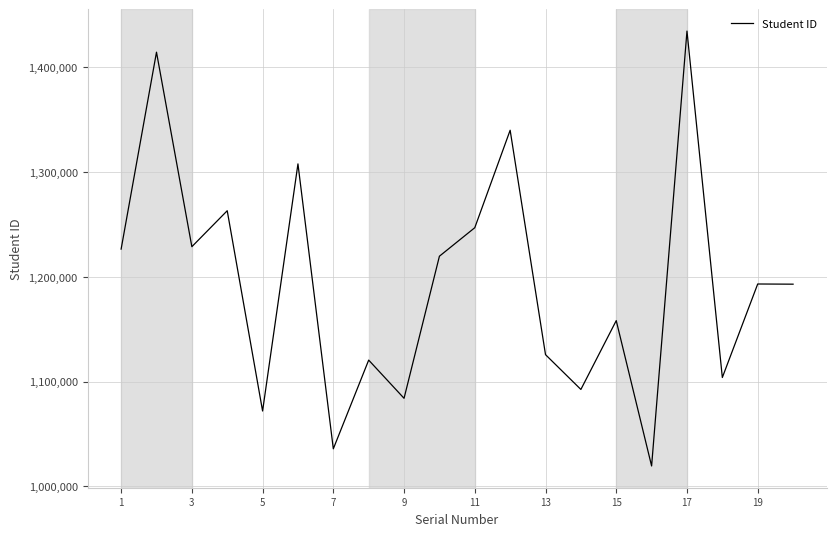

What is the smallest value displayed?

1019486